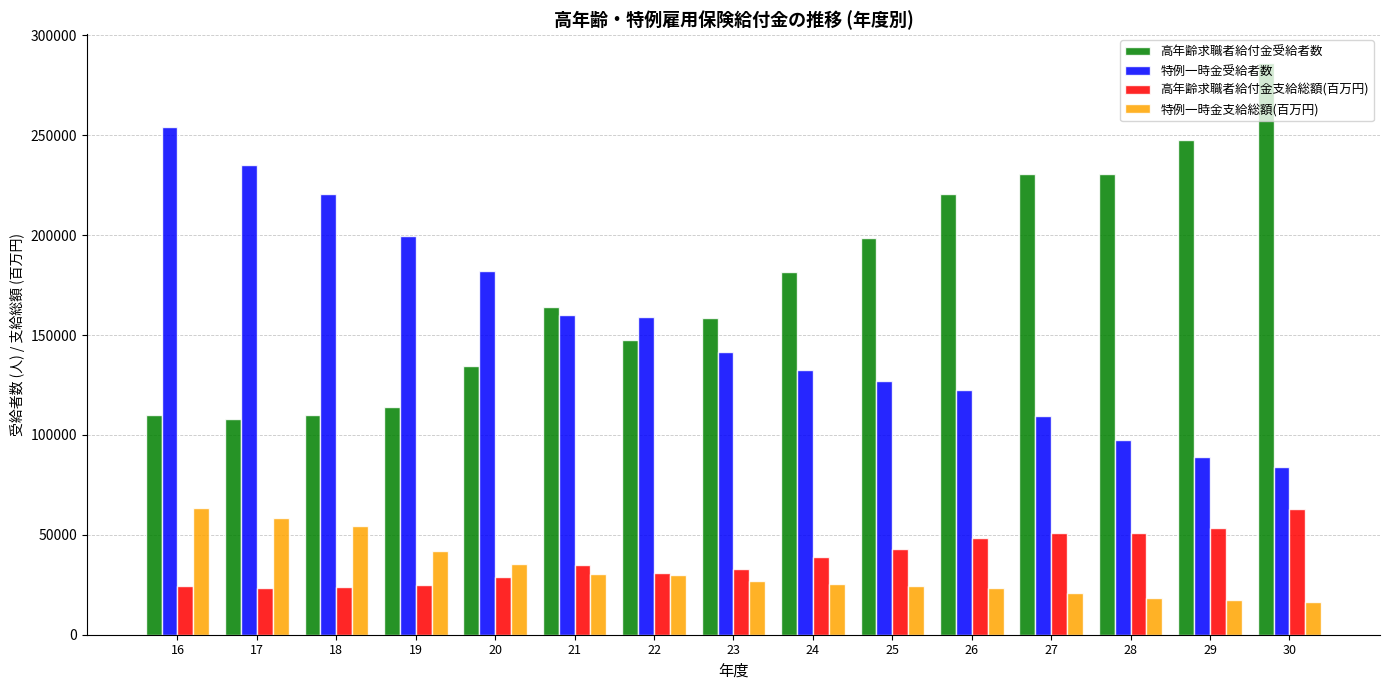

What is the difference between the highest and lowest values at 19?

174677